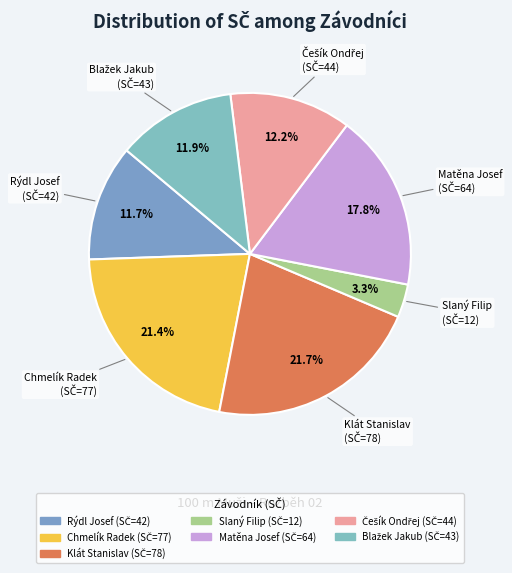

How many segments does this pie chart have?

7